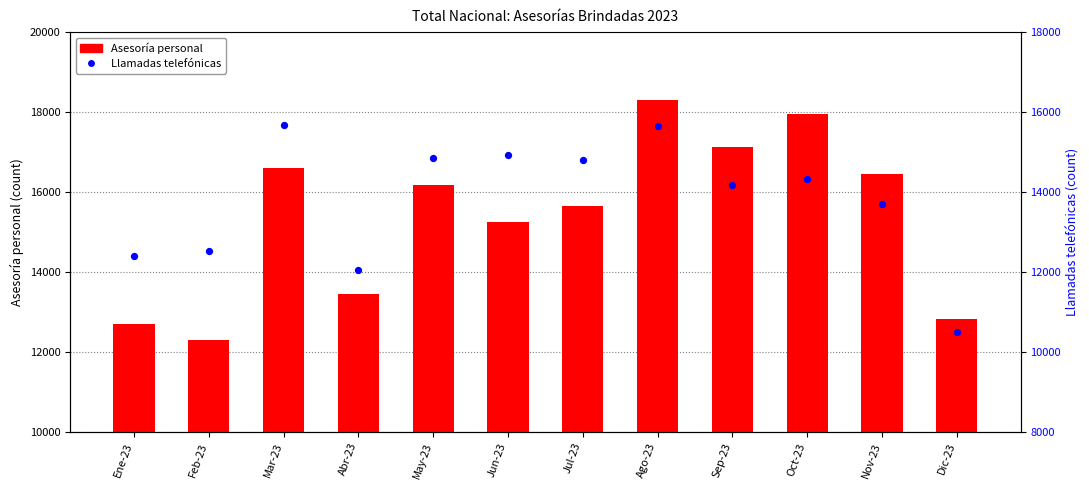

What are all the series names shown in the legend?

Asesoría personal, Llamadas telefónicas